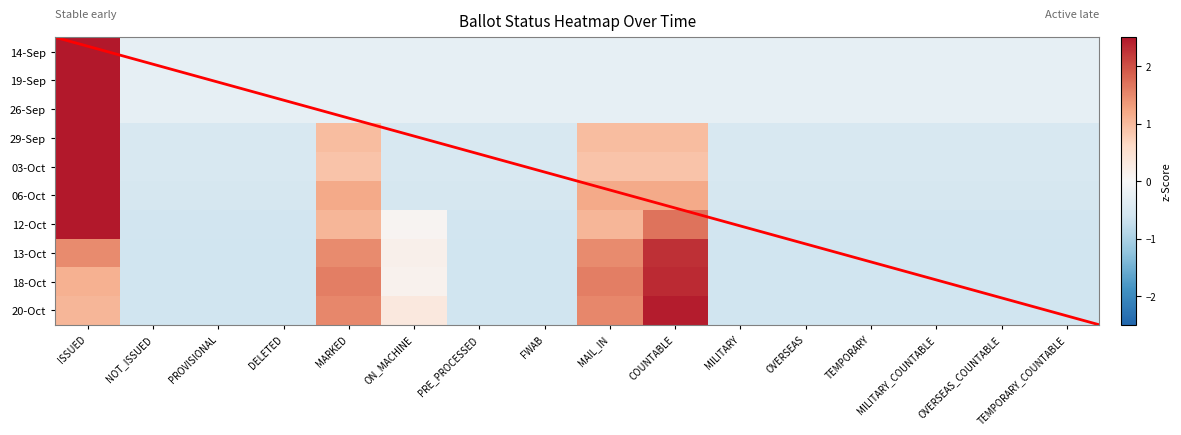

Read the 12-Oct value at PROVISIONAL.

-0.6